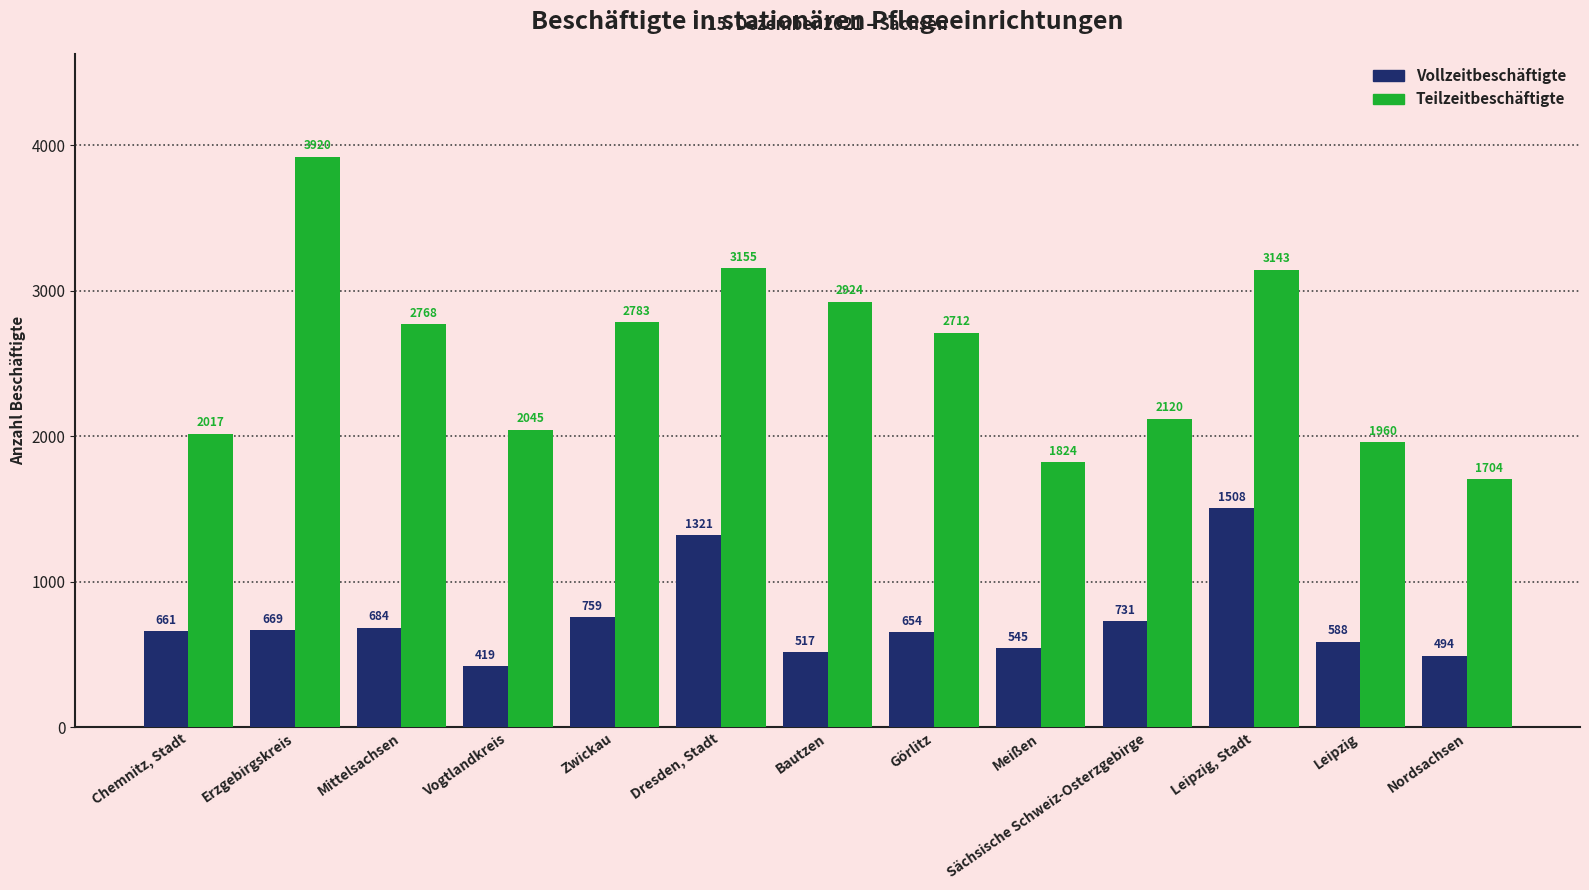

Reading left to right, transcribe all the data shown in this chart.

Vollzeitbeschäftigte: Chemnitz, Stadt=661	Erzgebirgskreis=669	Mittelsachsen=684	Vogtlandkreis=419	Zwickau=759	Dresden, Stadt=1321	Bautzen=517	Görlitz=654	Meißen=545	Sächsische Schweiz-Osterzgebirge=731	Leipzig, Stadt=1508	Leipzig=588	Nordsachsen=494
Teilzeitbeschäftigte: Chemnitz, Stadt=2017	Erzgebirgskreis=3920	Mittelsachsen=2768	Vogtlandkreis=2045	Zwickau=2783	Dresden, Stadt=3155	Bautzen=2924	Görlitz=2712	Meißen=1824	Sächsische Schweiz-Osterzgebirge=2120	Leipzig, Stadt=3143	Leipzig=1960	Nordsachsen=1704